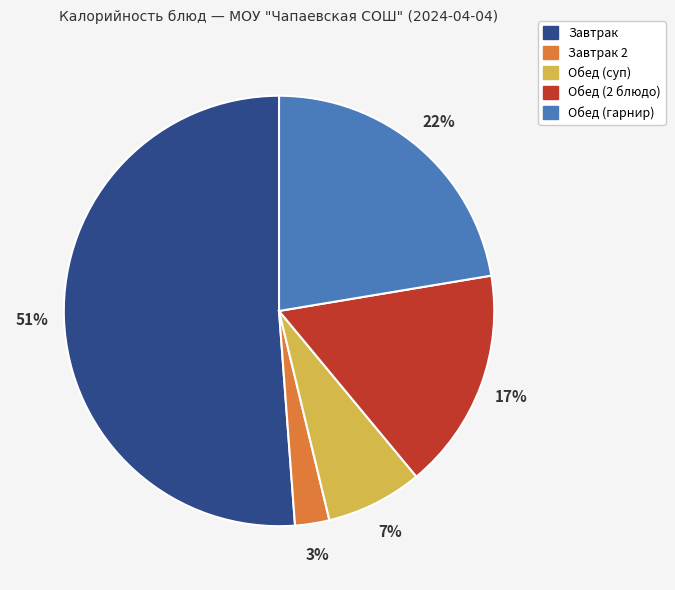

To the nearest percent, what is the average slice percentage?

20%